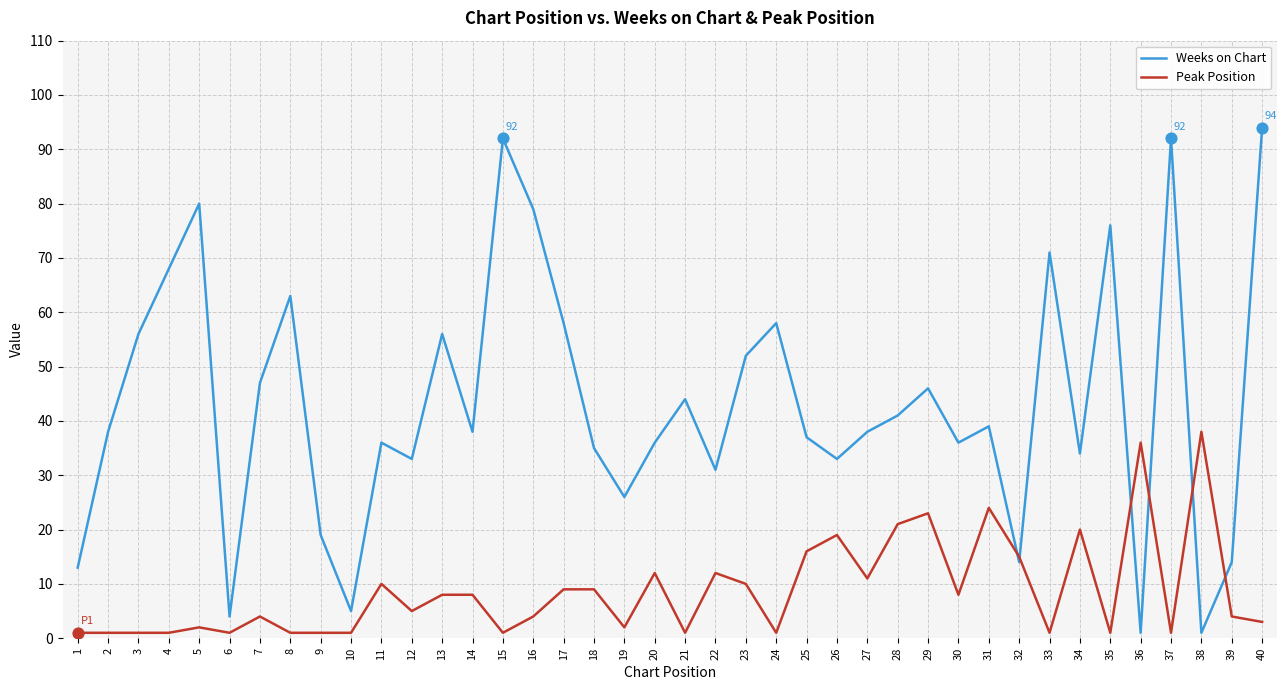

Which series has the largest total across all categories?

Weeks on Chart